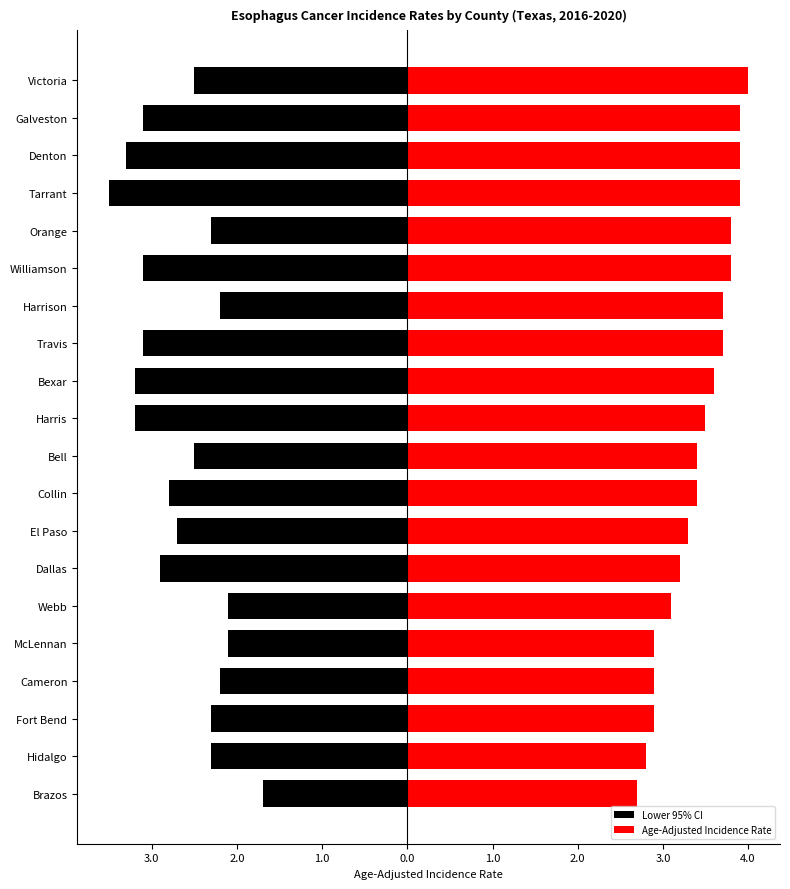

At how many categories does at least one series exceed -1?

20